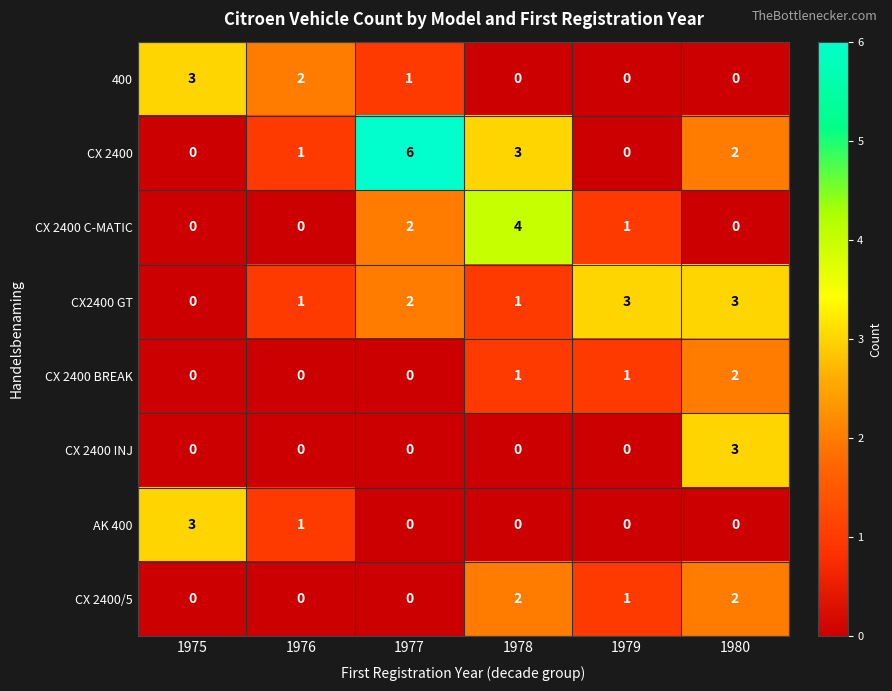

At which label does 400 reach its peak?

1975